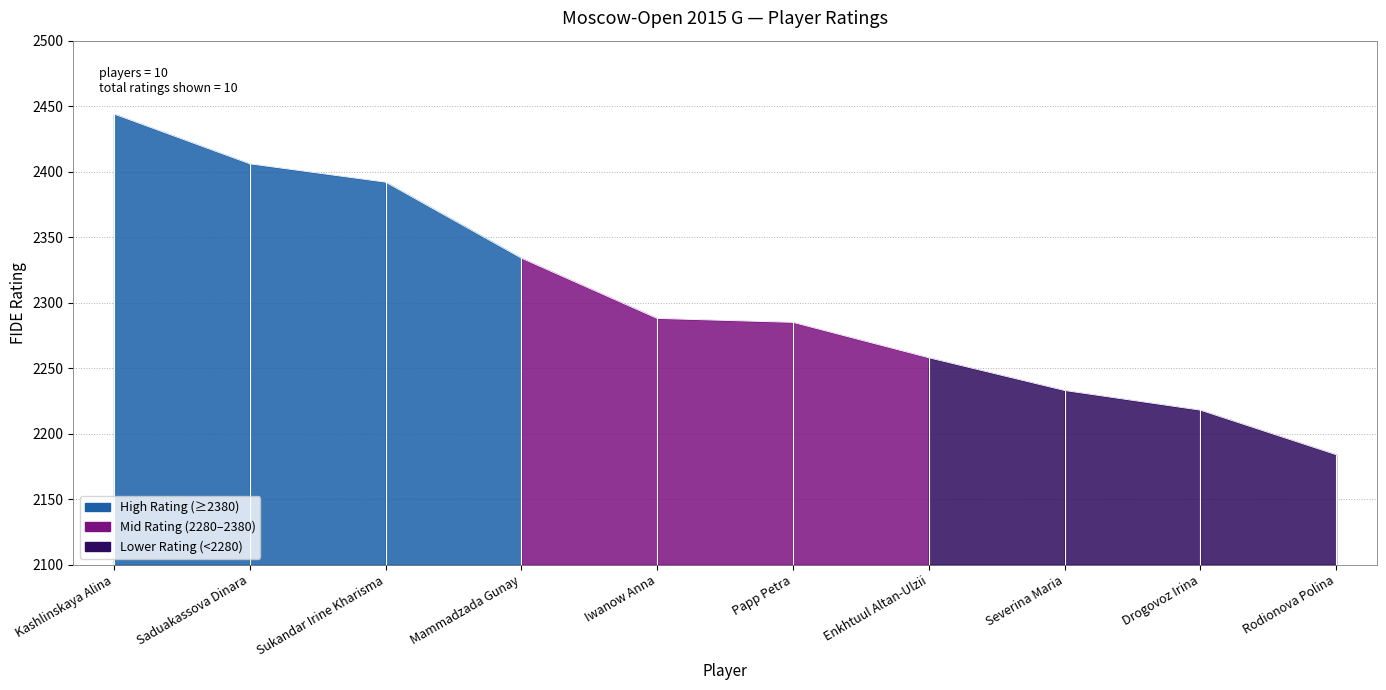

Rank the categories by value from lowest to highest.

Rodionova Polina, Drogovoz Irina, Severina Maria, Enkhtuul Altan-Ulzii, Papp Petra, Iwanow Anna, Mammadzada Gunay, Sukandar Irine Kharisma, Saduakassova Dinara, Kashlinskaya Alina